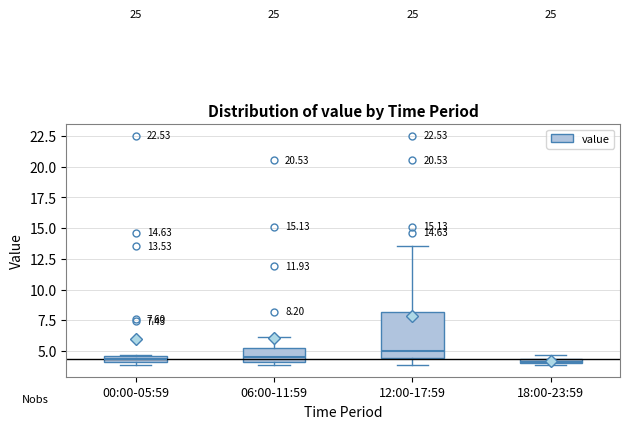

Which box is the tallest, from its lower edge to its upper edge?

12:00-17:59